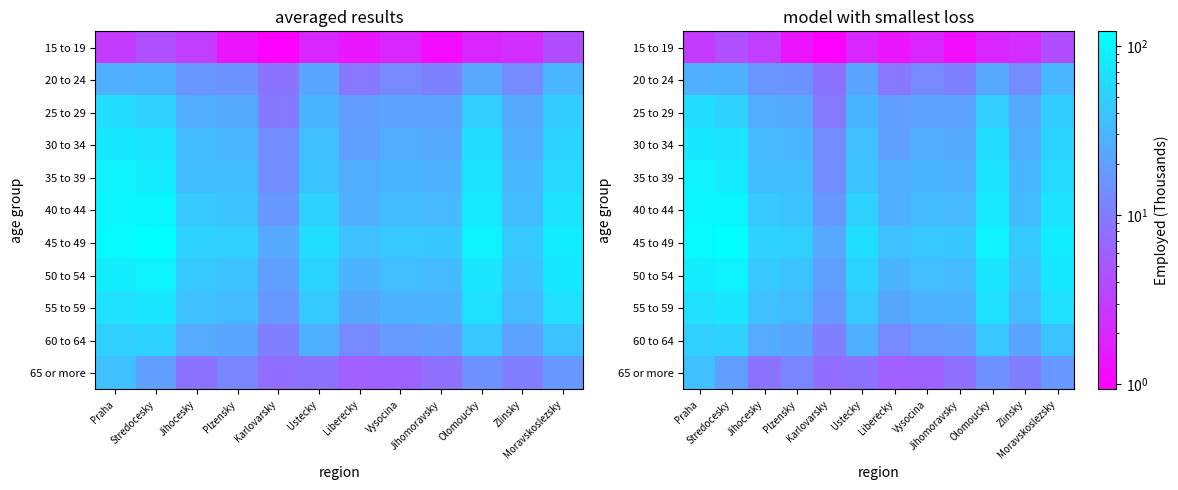

Rank the series by their maximum value, from lowest to highest.

15 to 19, 20 to 24, 65 or more, 60 to 64, 25 to 29, 55 to 59, 30 to 34, 35 to 39, 50 to 54, 40 to 44, 45 to 49